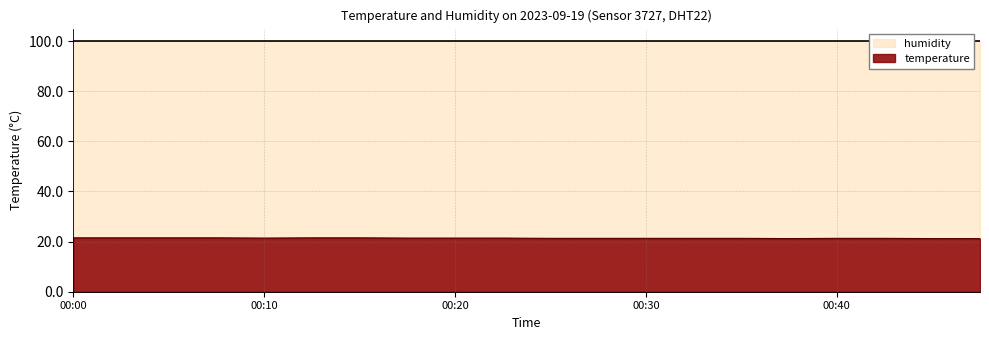

List the labels in order of value, largest first.

00:00, 00:03, 00:05, 00:08, 00:13, 00:15, 00:10, 00:18, 00:20, 00:23, 00:25, 00:28, 00:30, 00:32, 00:35, 00:40, 00:42, 00:37, 00:45, 00:47